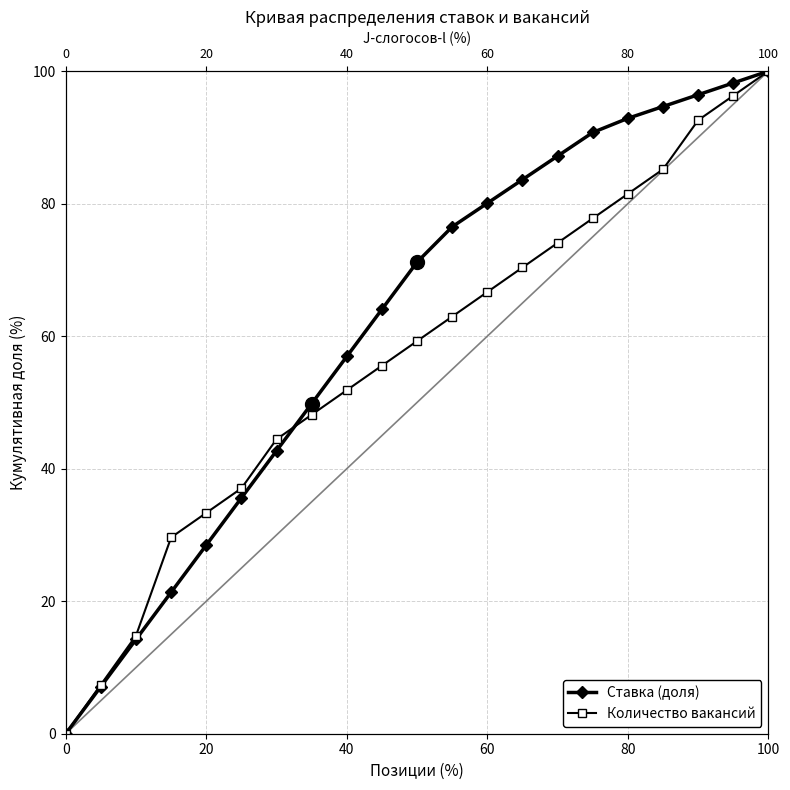

How many data points does each series have?

21